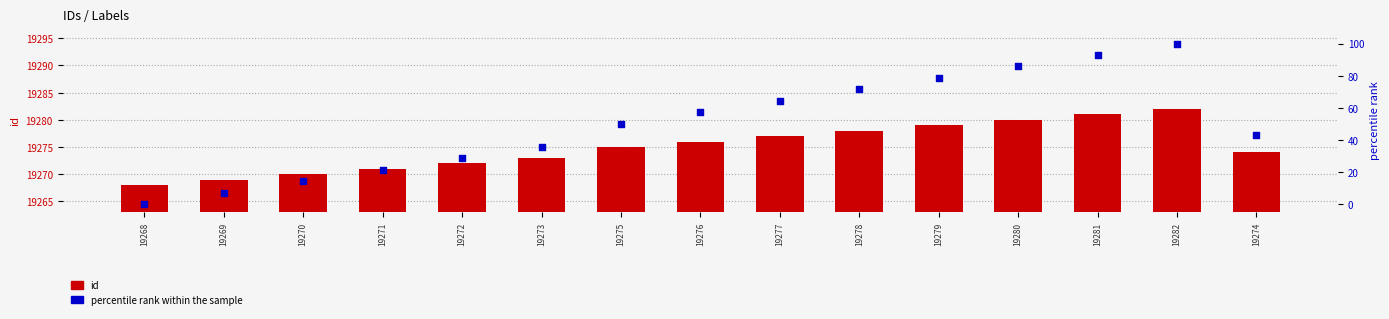

Which series contains the highest Y value?

id